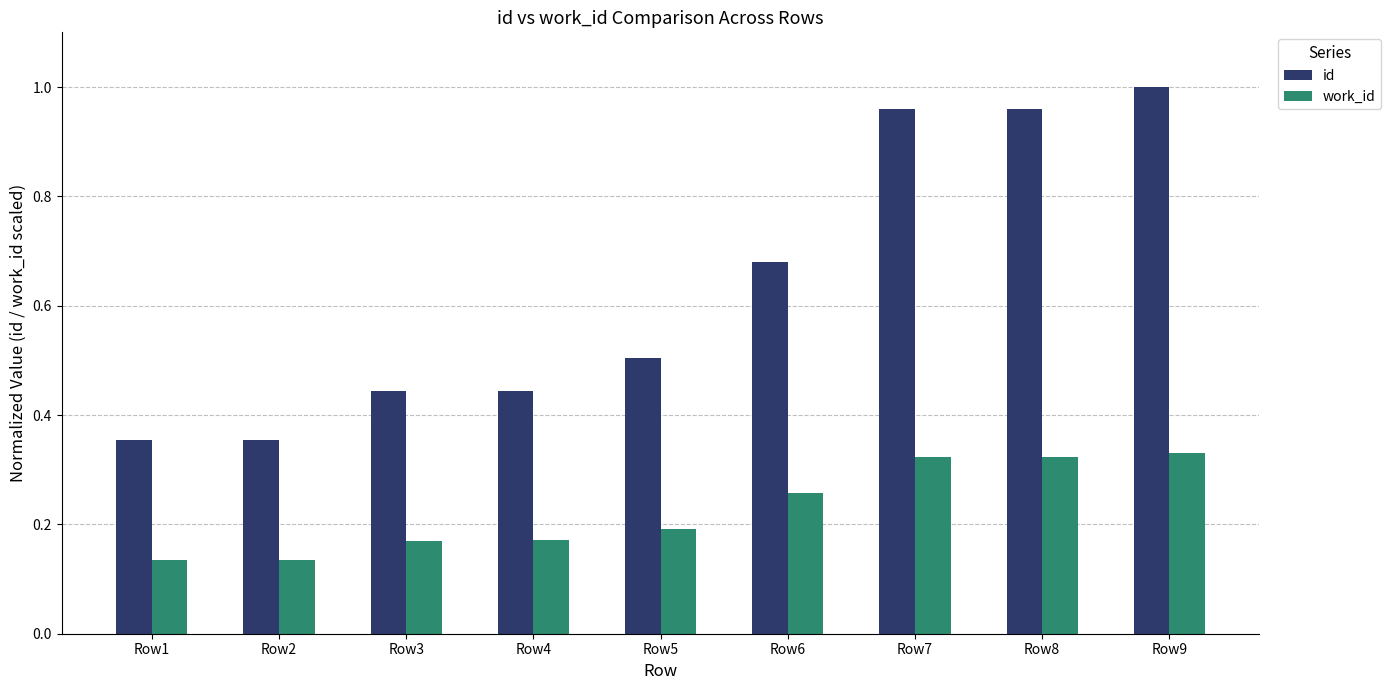

The value of id at Row3 is 0.1. True or false?

False